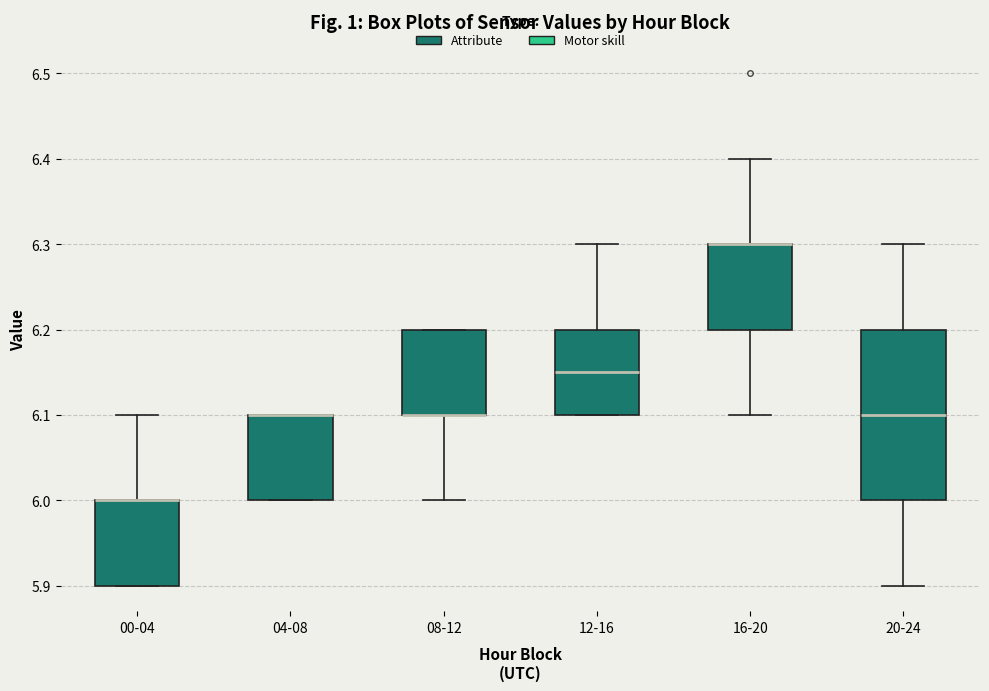

Reading left to right, transcribe this box plot: for each box, give where its median line is, the range the box spans, and where its two whiskers end, as read against the y-axis. The values are not printed on the chart, so give them approximately, as read against the axis.

00-04: median 6.00 (drawn on the box's upper edge), box 5.90 to 6.00, whiskers 5.90 to 6.10
04-08: median 6.10 (drawn on the box's upper edge), box 6.00 to 6.10, whiskers 6.00 to 6.10
08-12: median 6.10 (drawn on the box's lower edge), box 6.10 to 6.20, whiskers 6.00 to 6.20
12-16: median 6.15, box 6.10 to 6.20, whiskers 6.10 to 6.30
16-20: median 6.30 (drawn on the box's upper edge), box 6.20 to 6.30, whiskers 6.10 to 6.40
20-24: median 6.10, box 6.00 to 6.20, whiskers 5.90 to 6.30